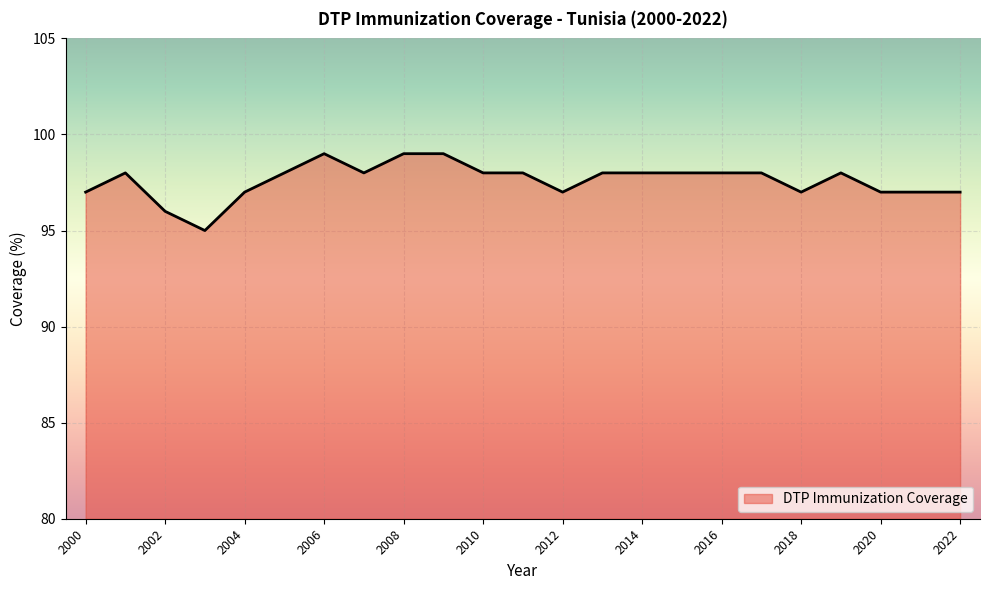

What is the maximum value shown in the chart?

99